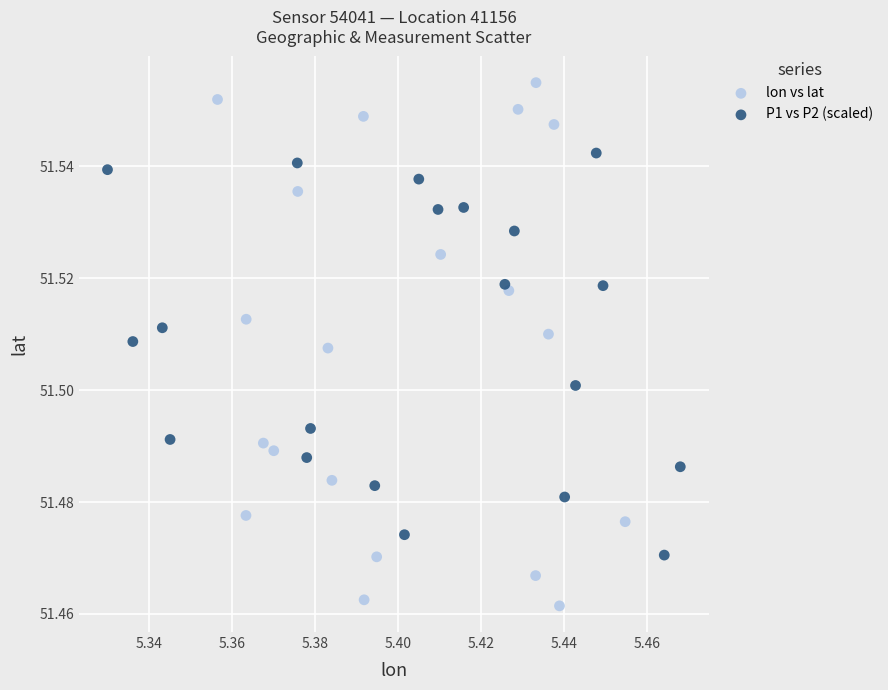

Which series reaches the minimum Y coordinate?

lon vs lat